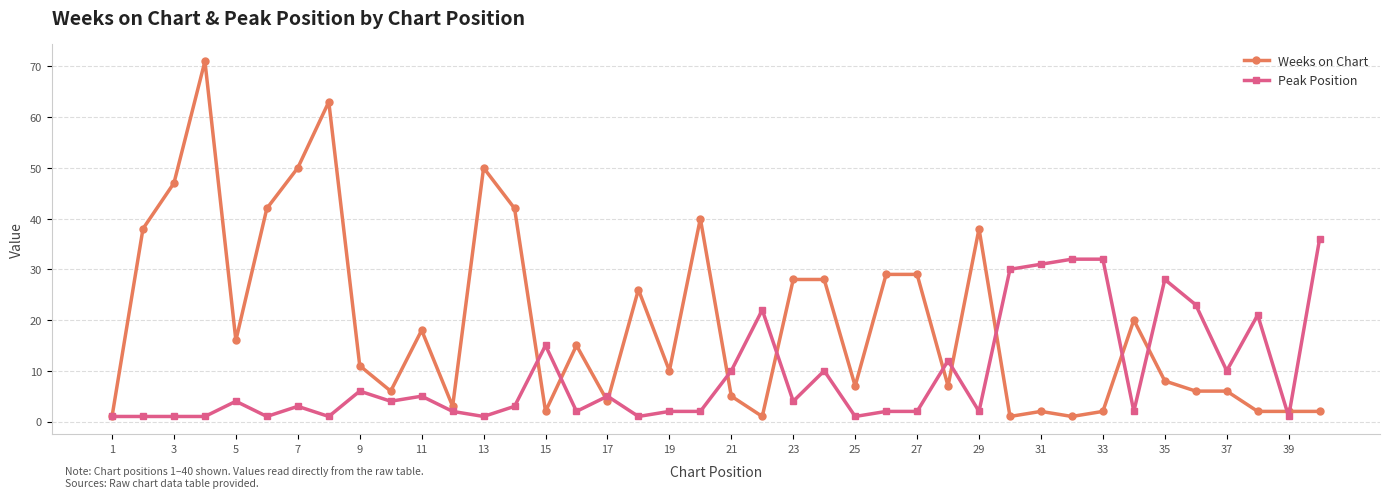

List the series in order of their overall mean, highest first.

Weeks on Chart, Peak Position